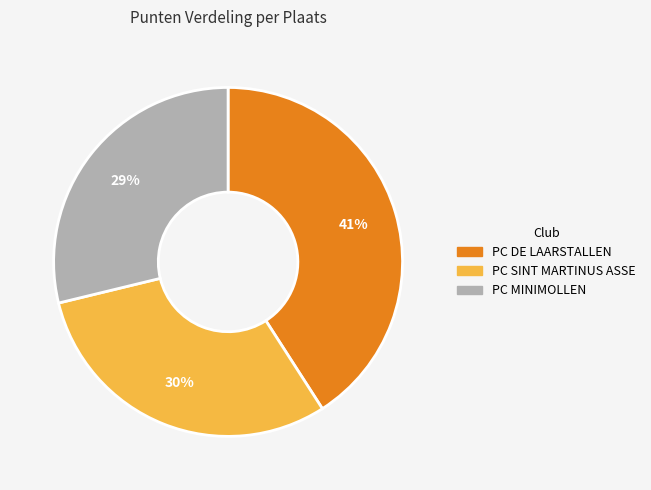

How many segments does this pie chart have?

3